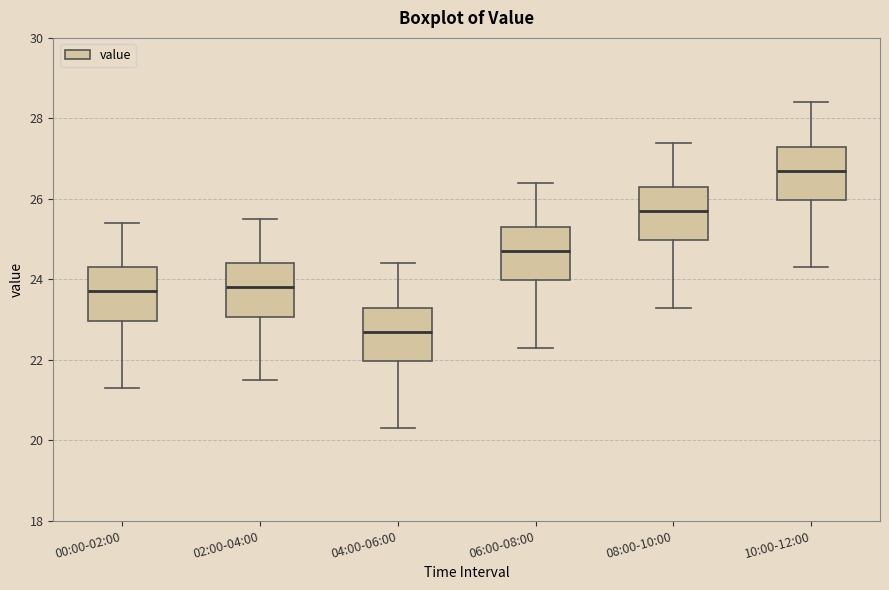

Which box has the highest median line?

10:00-12:00